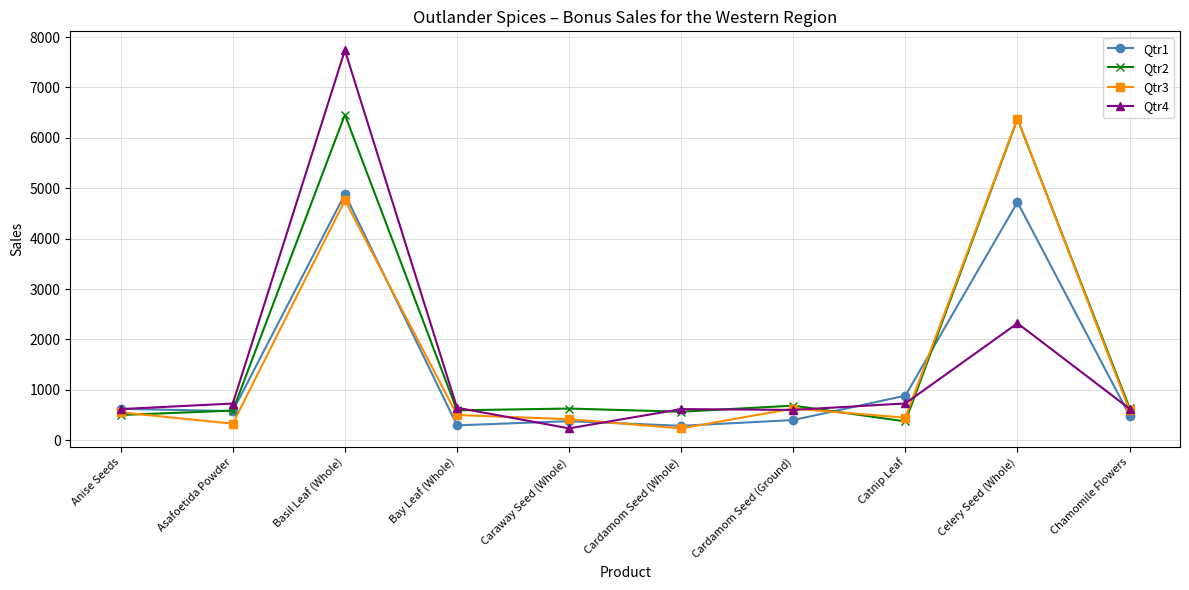

True or false: Qtr2 has a value of 566 at Cardamom Seed (Whole).

True